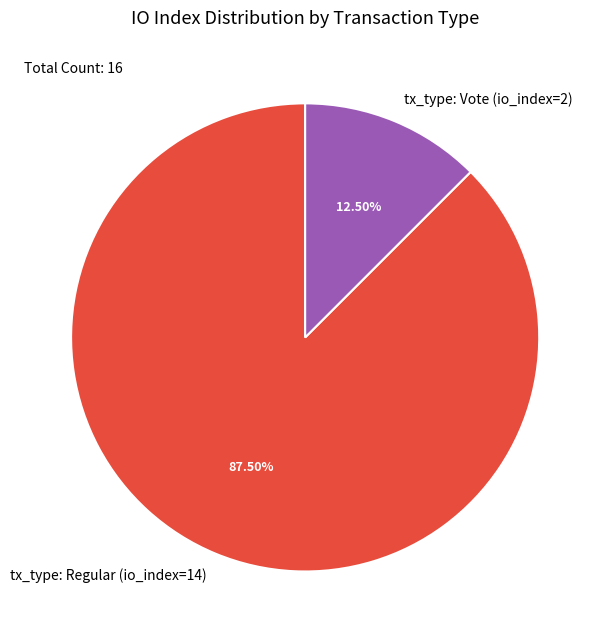

To the nearest percent, what is the average slice percentage?

50%